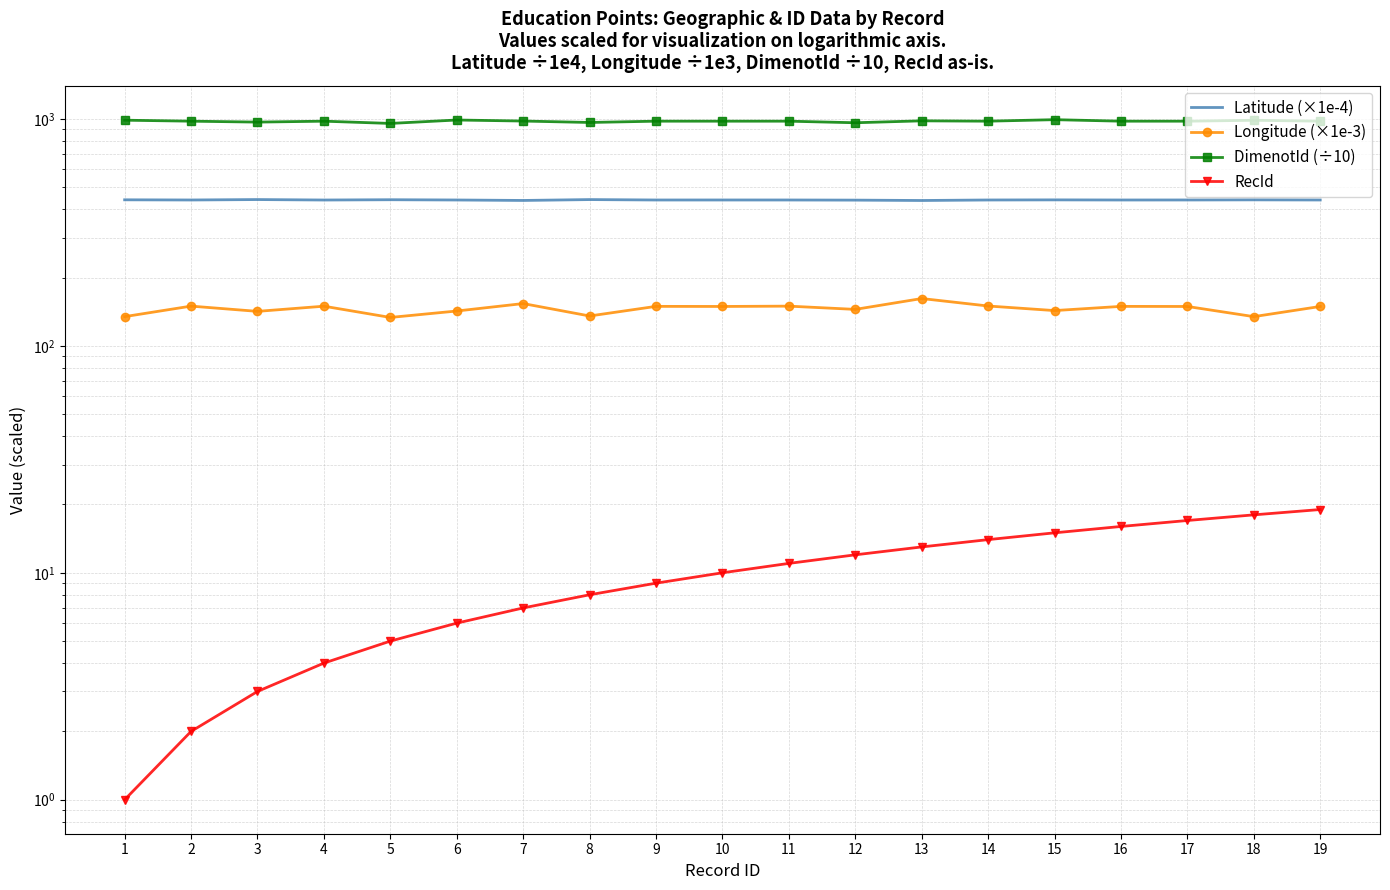

The Latitude (×1e-4) series shows 291.7 at 1. True or false?

False